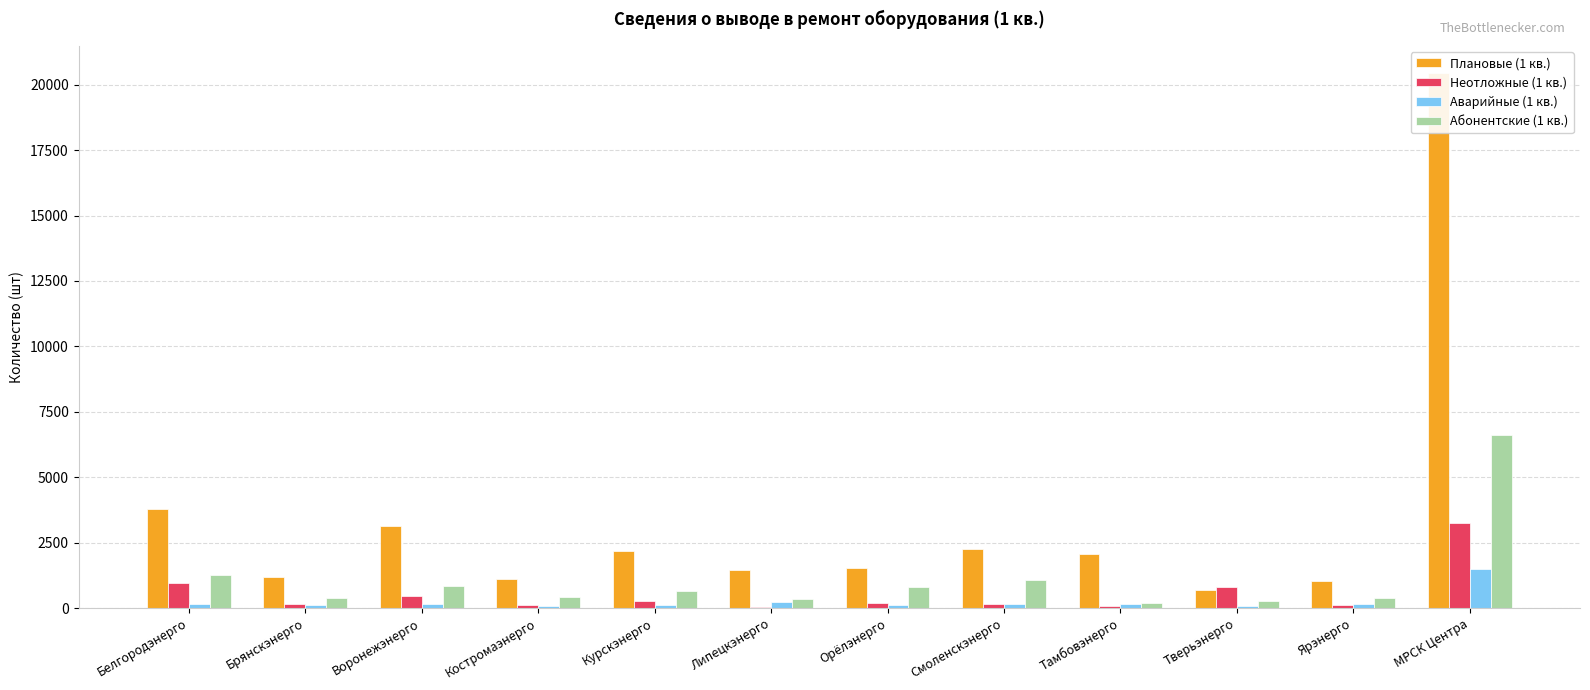

True or false: Плановые (1 кв.) has a value of 2082 at Тамбовэнерго.

True